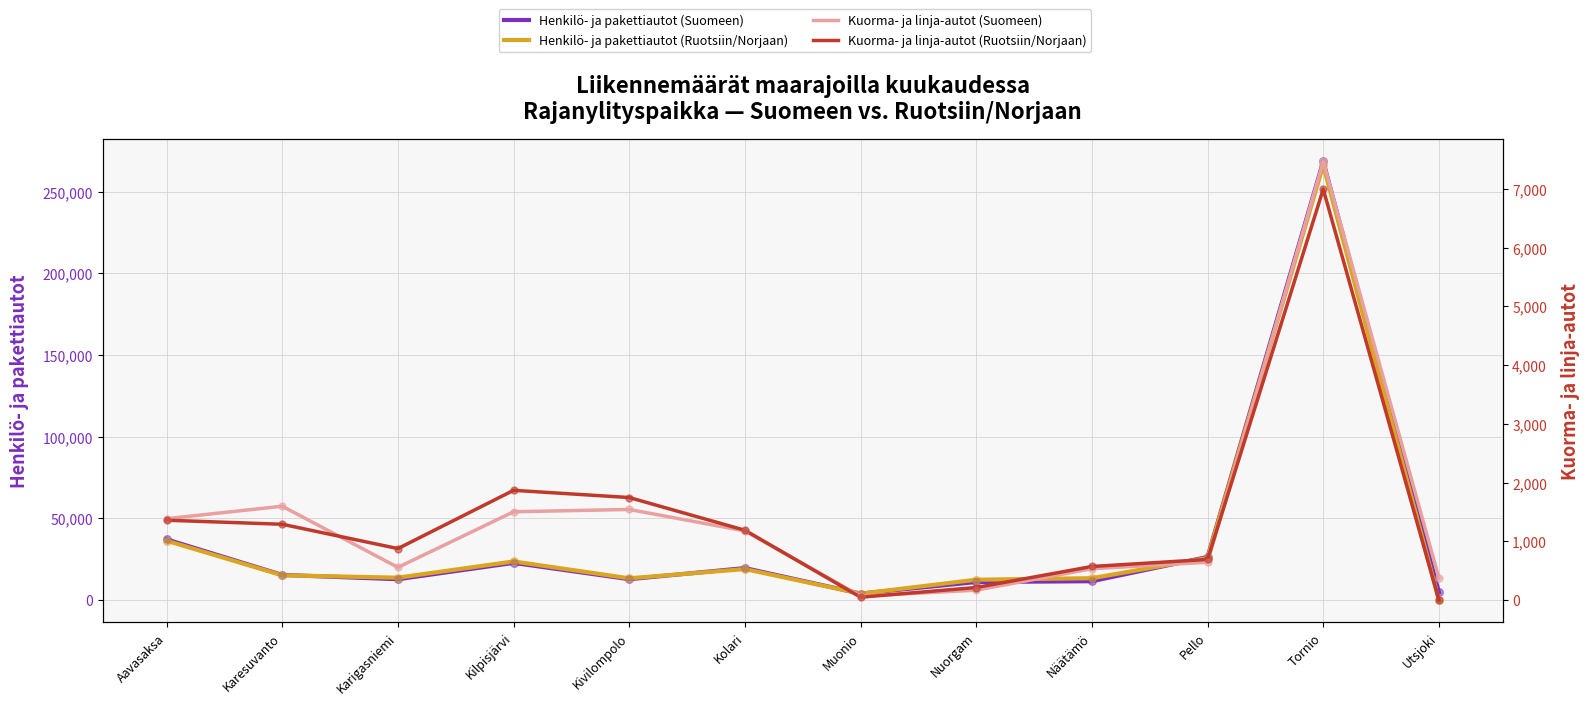

Is the value of Henkilö- ja pakettiautot (Suomeen) at Karigasniemi greater than the value of Kuorma- ja linja-autot (Ruotsiin/Norjaan) at Aavasaksa?

Yes